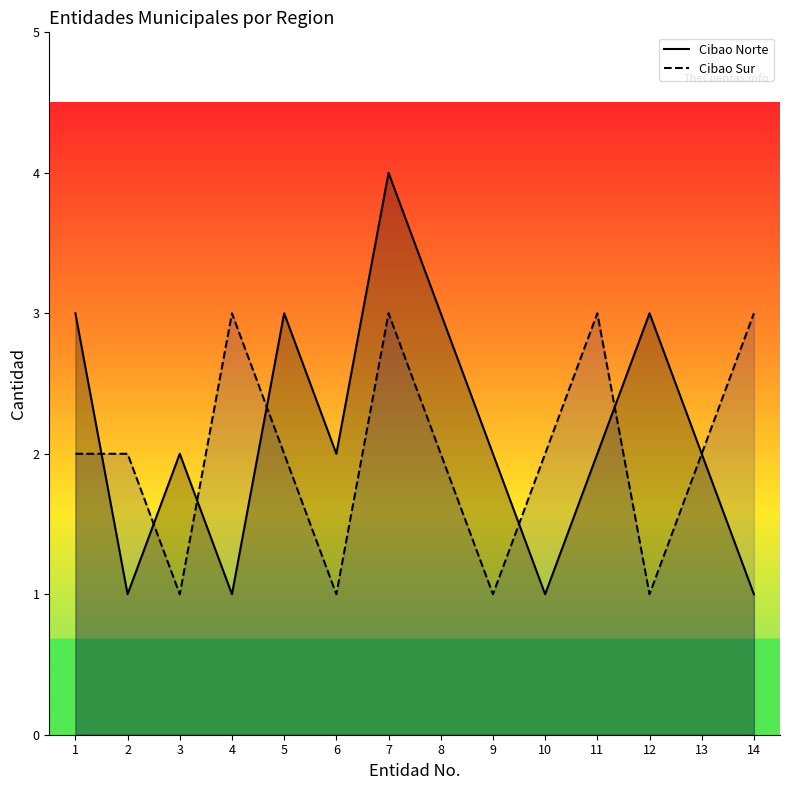

What is the value of the Cibao Sur point at the 4th from the left?

3